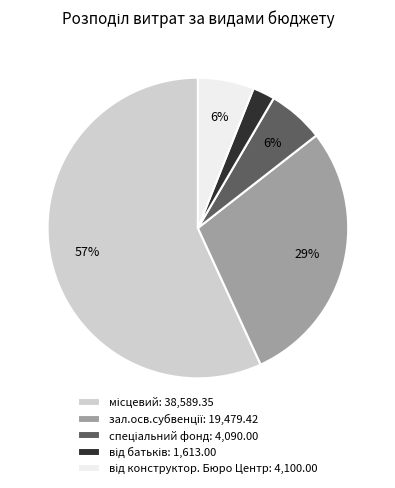

Is there a majority slice in this chart?

Yes